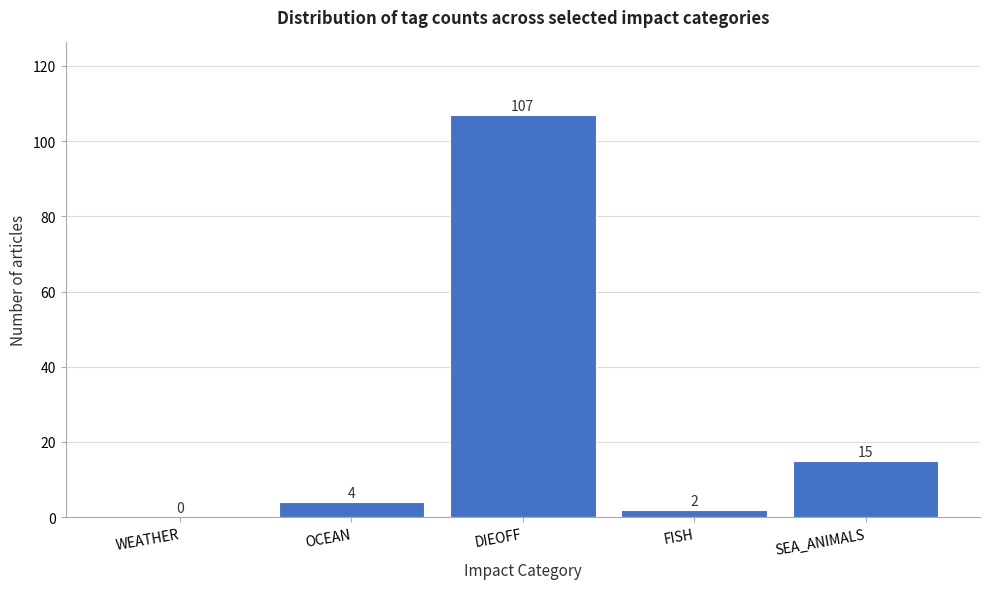

Reading left to right, list all the values displayed in this chart.

WEATHER=0	OCEAN=4	DIEOFF=107	FISH=2	SEA_ANIMALS=15